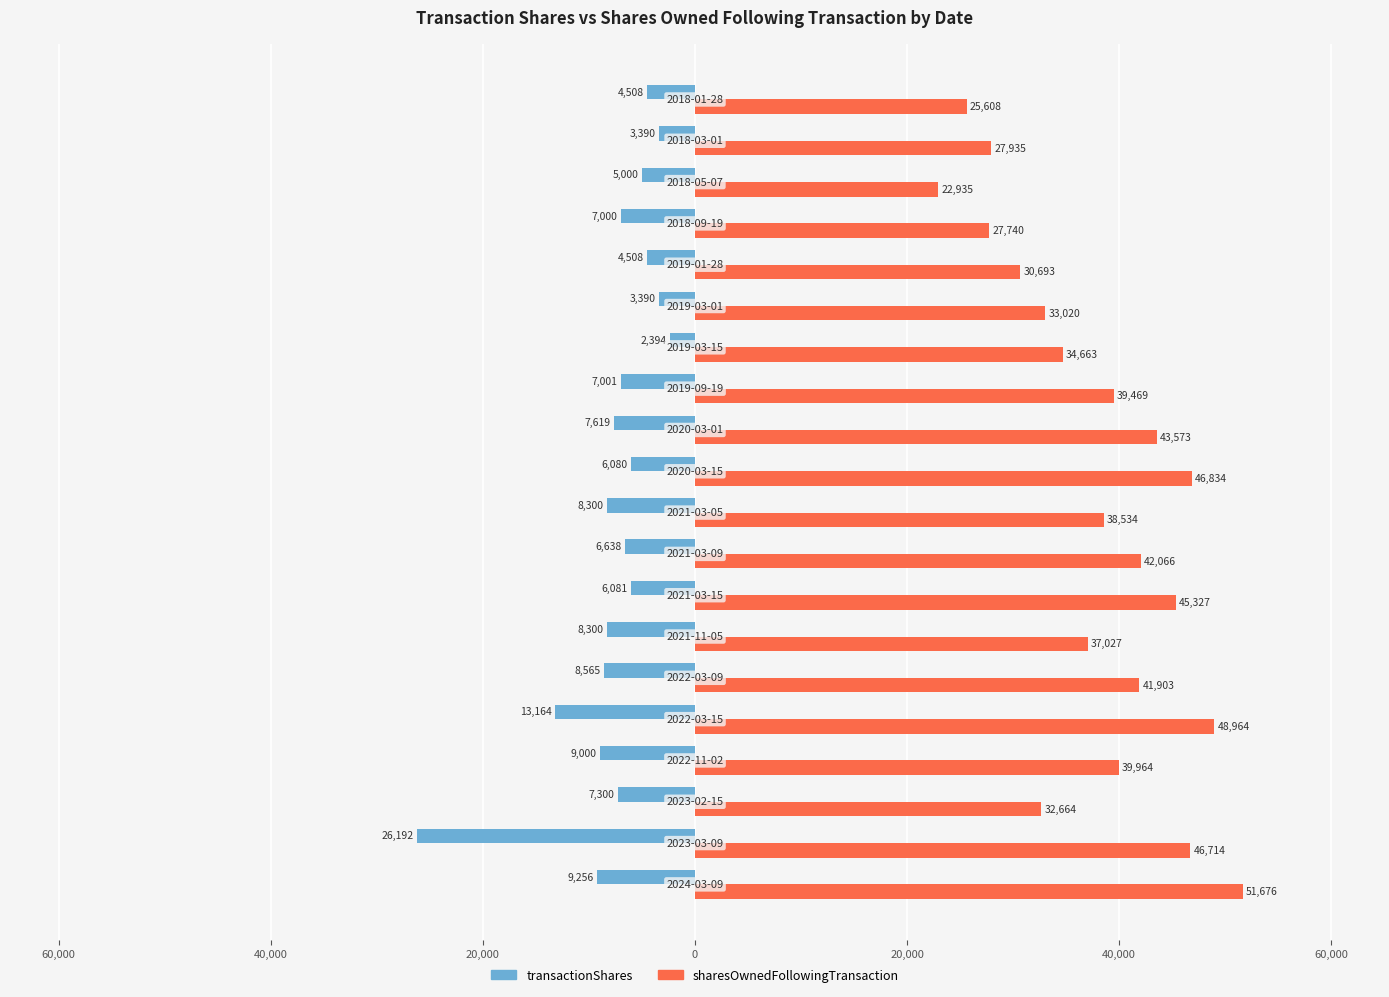

What are all the series names shown in the legend?

transactionShares, sharesOwnedFollowingTransaction